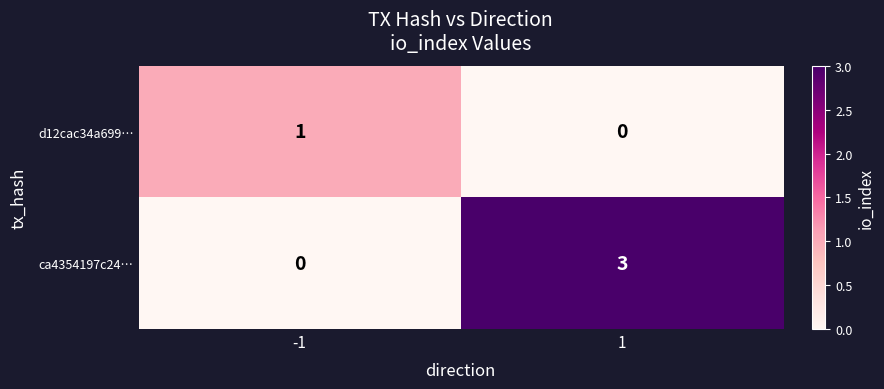

What is the total value across all series at 1?

3